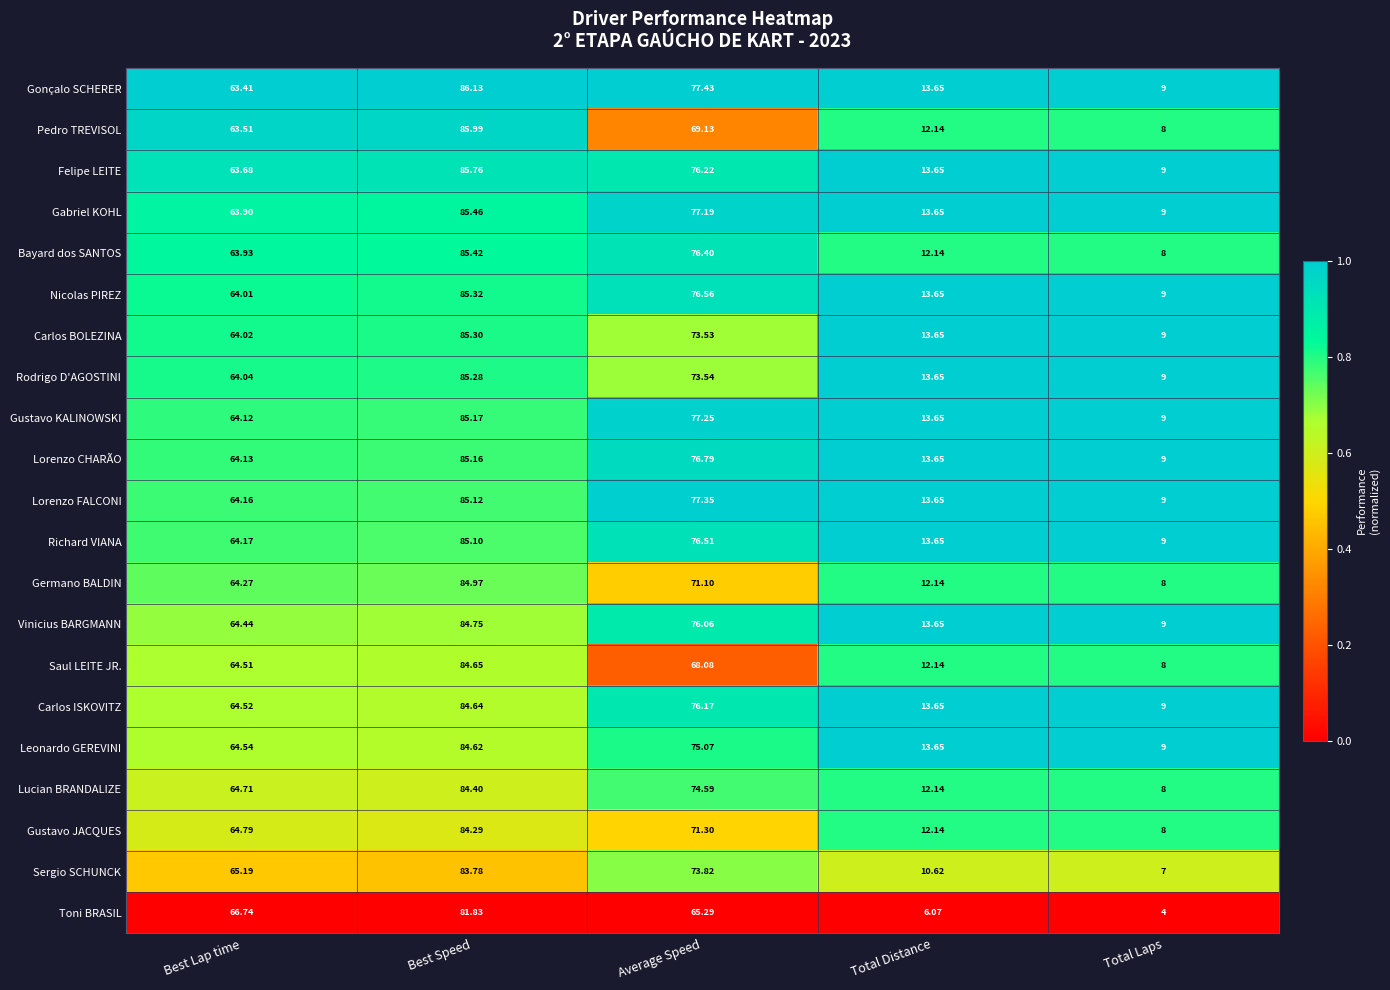

Count the number of data series in this chart.

21